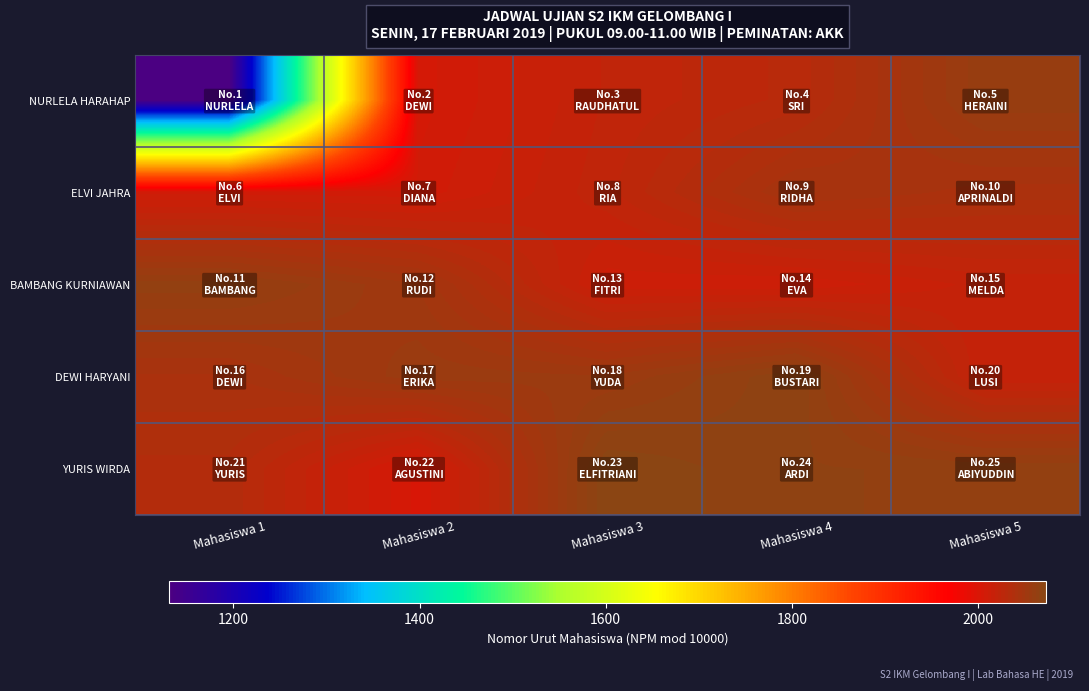

What is the difference between the highest and lowest values at Mahasiswa 1?

933